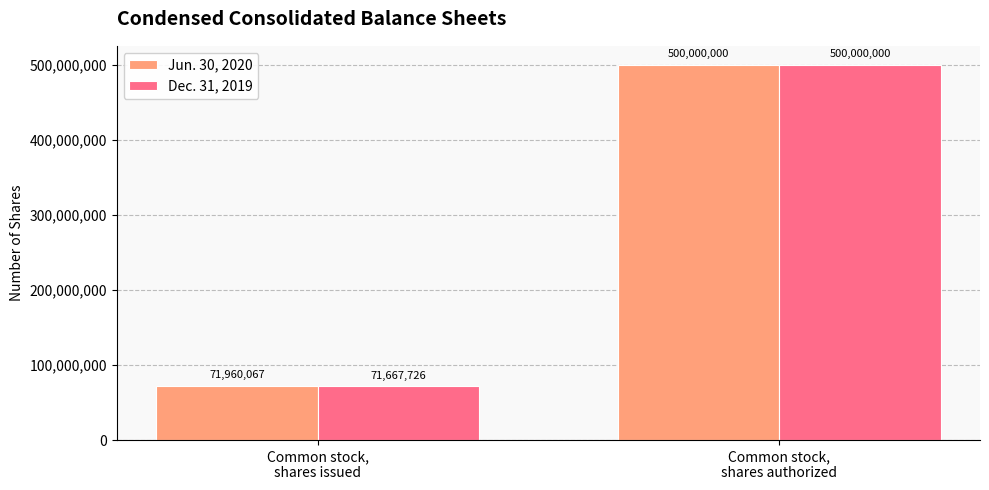

Which category has the highest value across all series?

Common stock,
shares authorized